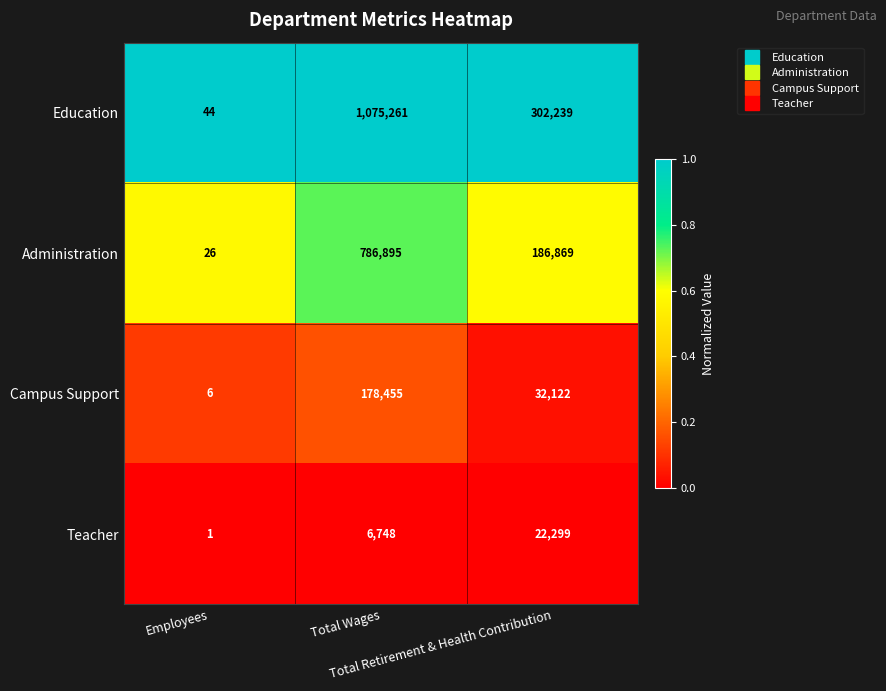

Count the Teacher values in the range 1 to 22299.

3